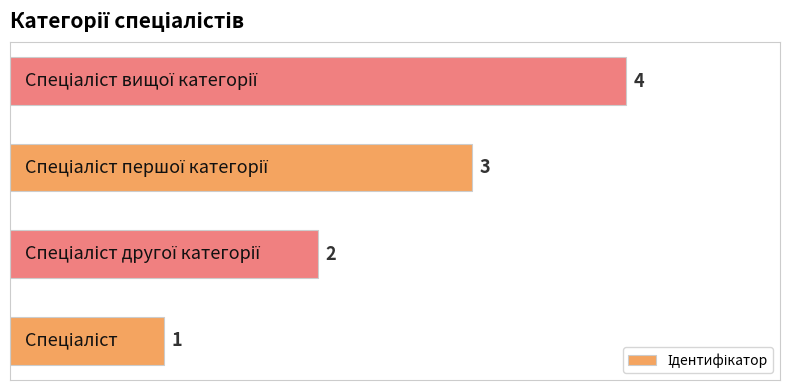

What is the maximum value shown in the chart?

4